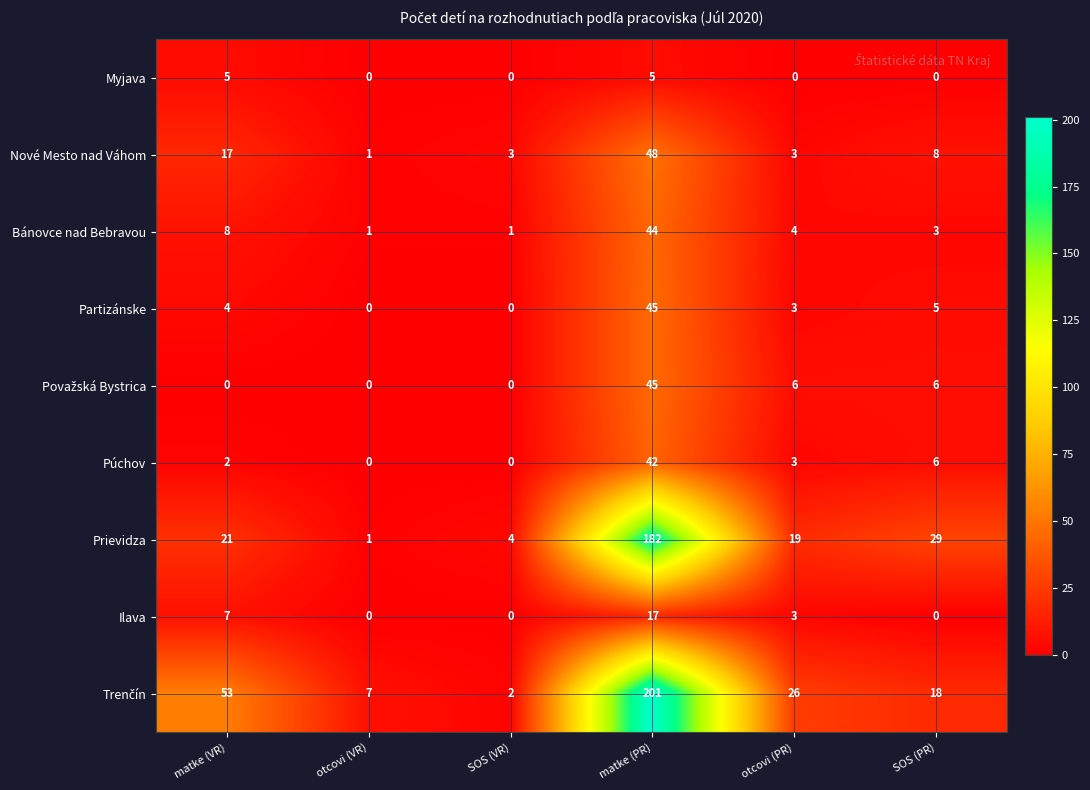

Is it true that Prievidza equals 182 at matke (PR)?

True